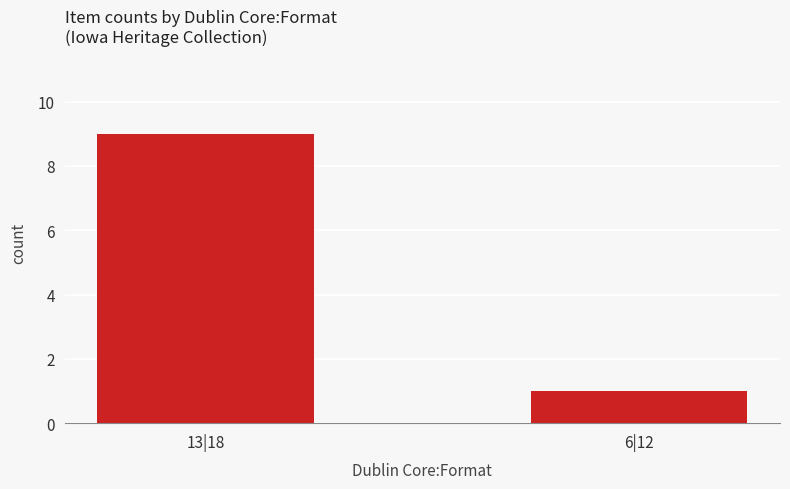

Reading right to left, transcribe all the data shown in this chart.

1	9